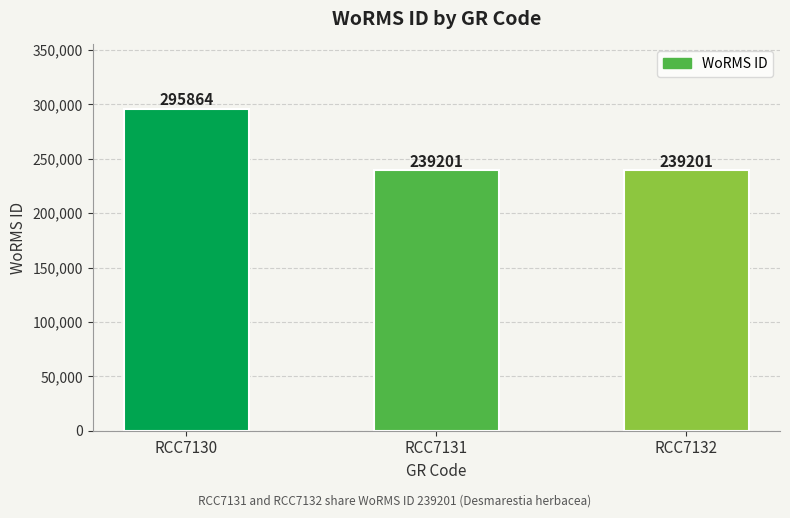

How many values are between 239201 and 295864?

3